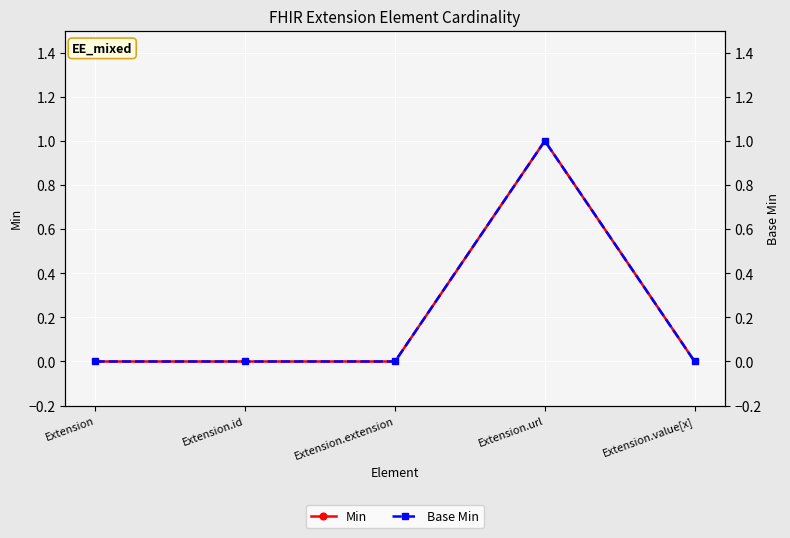

Which has a higher value, Extension.url or Extension?

Extension.url